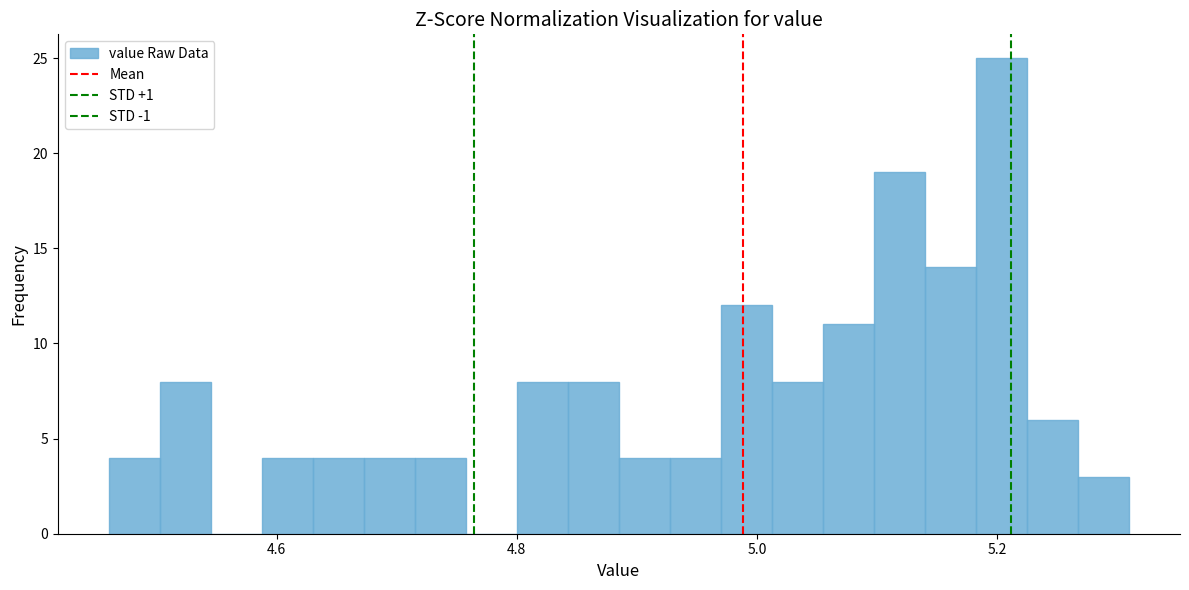

Around what value on the x-axis is the tallest bar? Give the approximate position of its centre, as read against the axis.

5.20